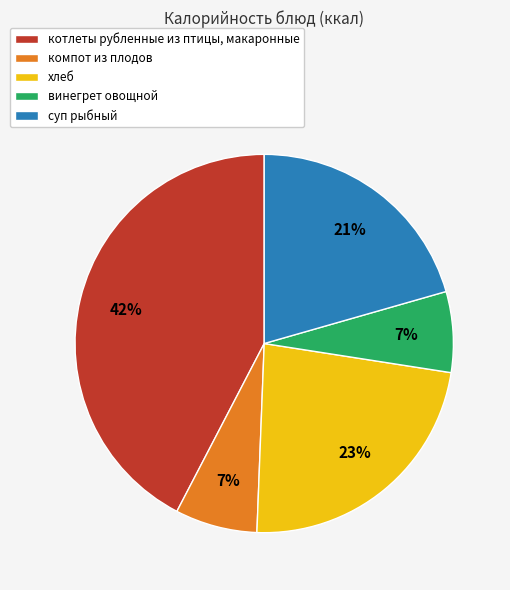

The котлеты рубленные из птицы, макаронные slice represents 42% of the pie. True or false?

True